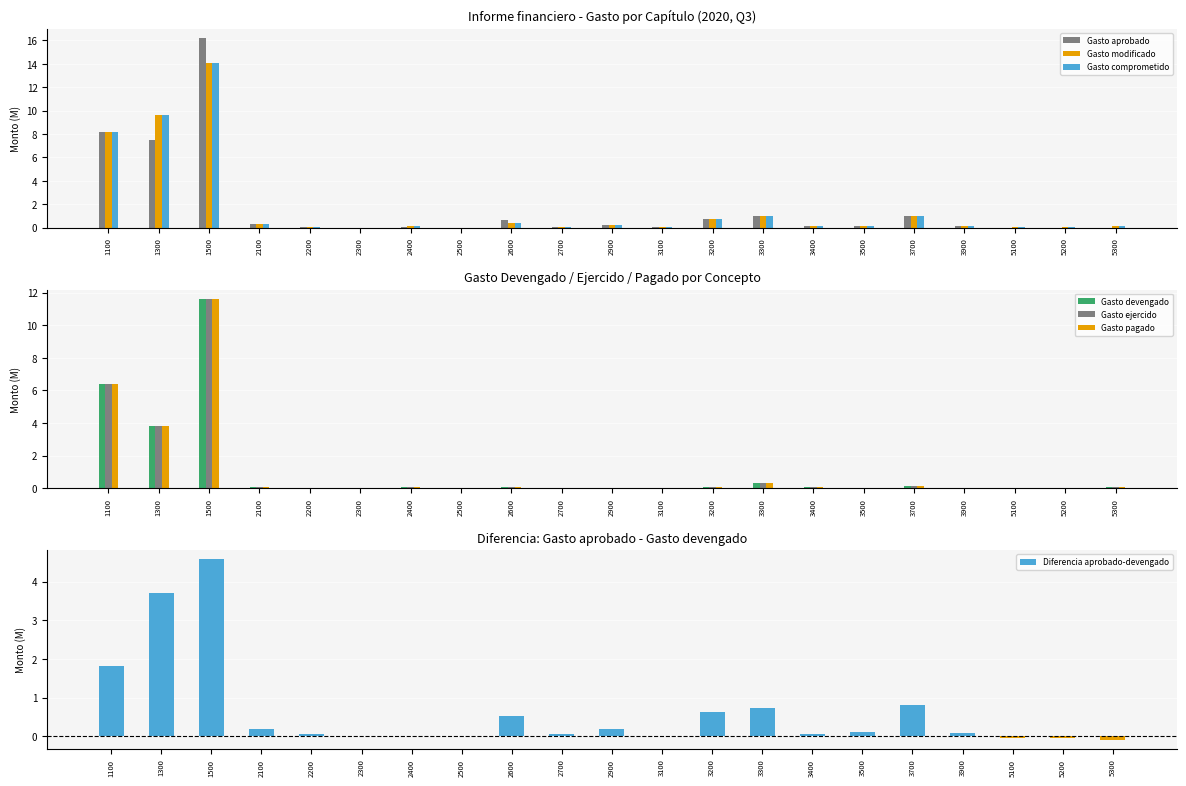

How many groups of bars are there?

21